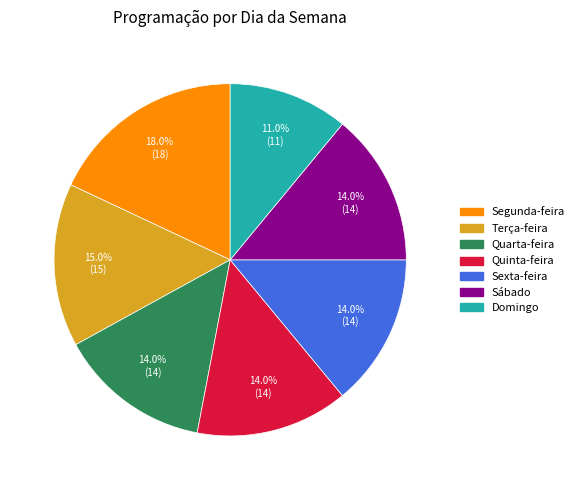

Does Segunda-feira represent more than half of the total?

No